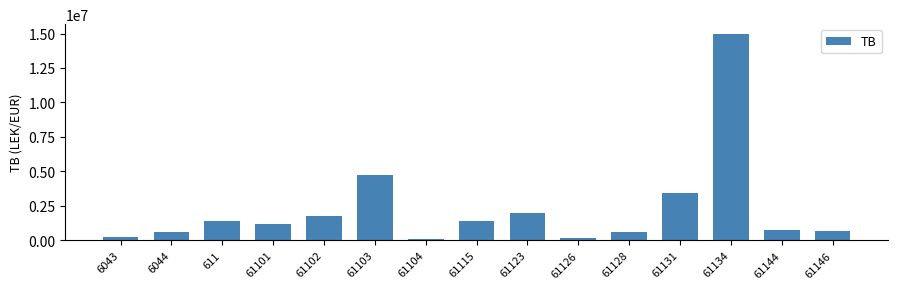

What is the difference between the values at 61131 and 61144?

2686346.4